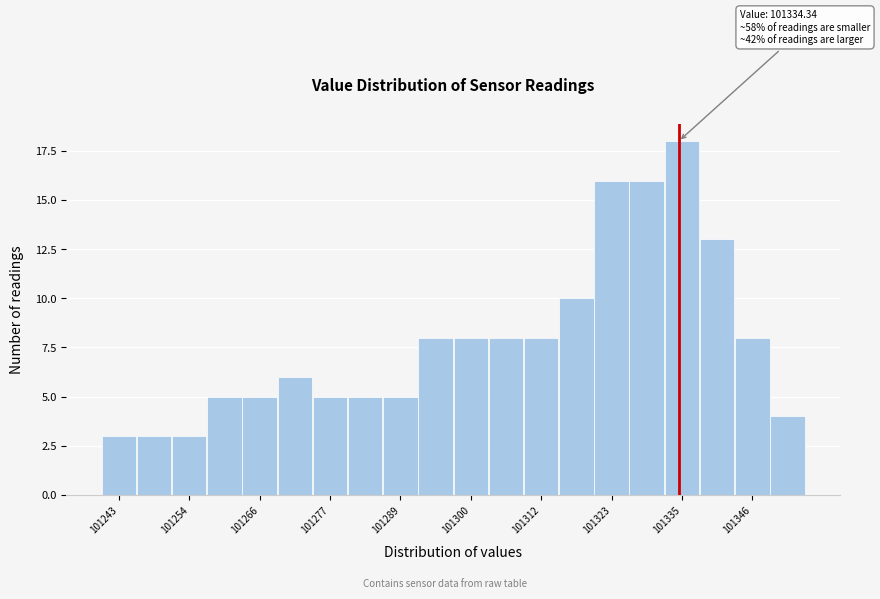

Around what value on the x-axis is the tallest bar? Give the approximate position of its centre, as read against the axis.

101334